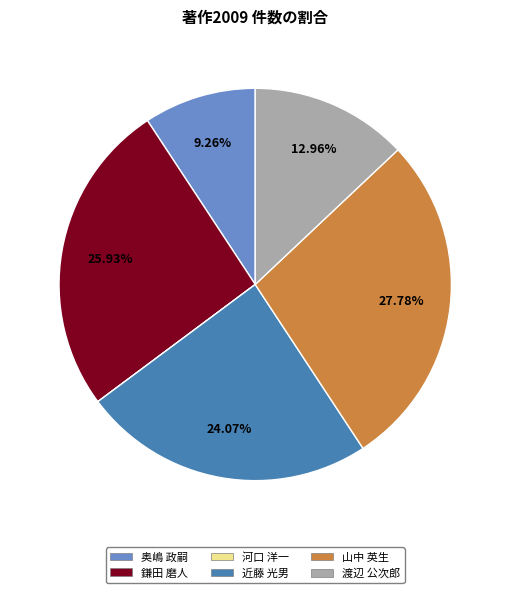

To the nearest percent, what percentage of the pie is 山中 英生?

28%